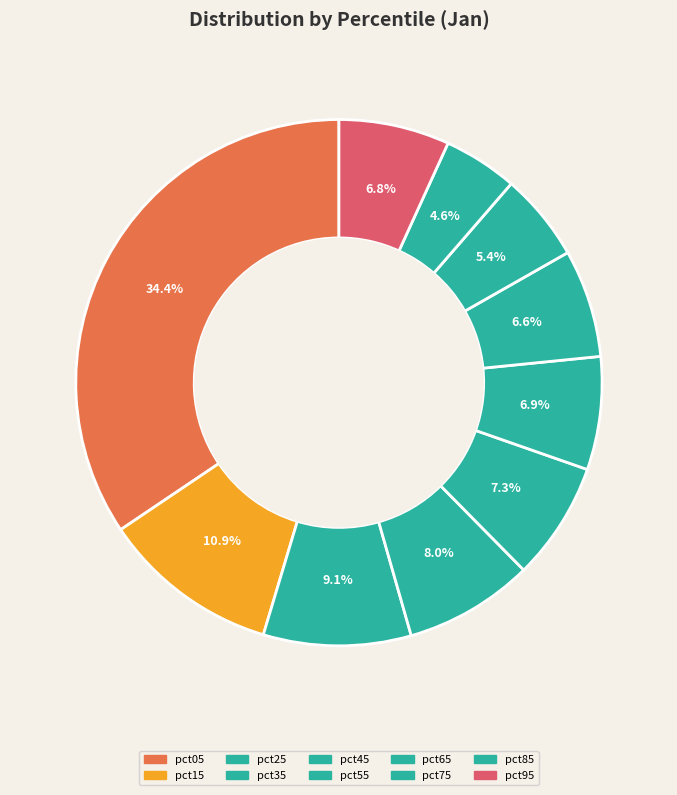

Count the number of slices in the pie.

10